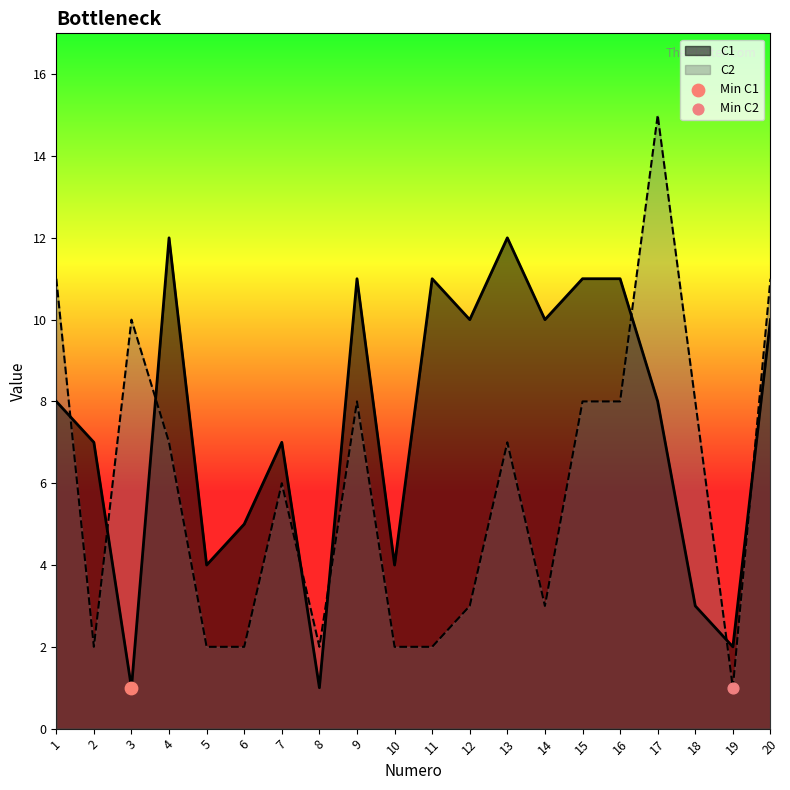

At which category is the sum across all series the highest?

17